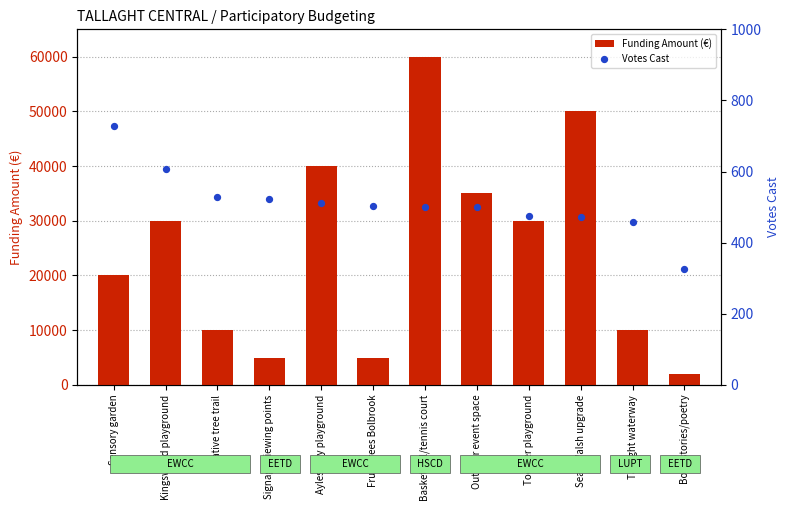

At which category is the sum across all series the highest?

Basketball/tennis court